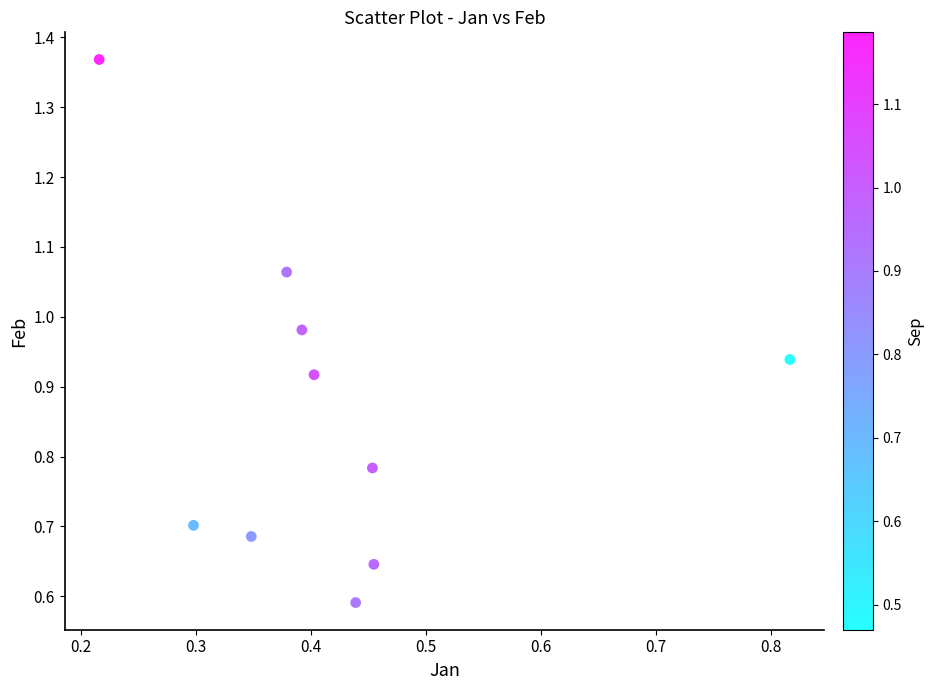

What is the average X value?

0.4